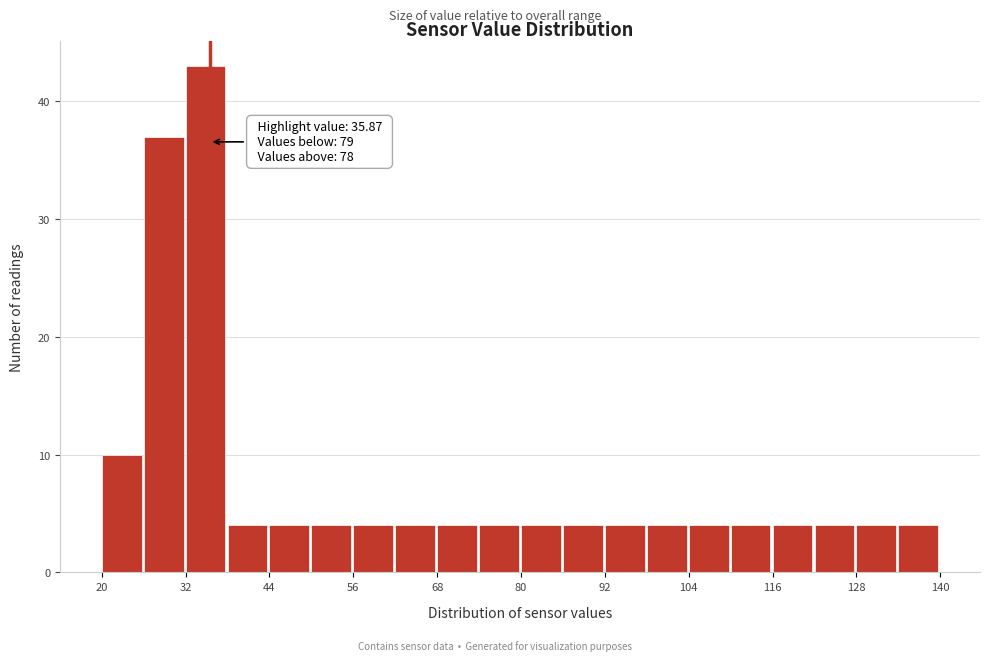

Around what value on the x-axis is the tallest bar? Give the approximate position of its centre, as read against the axis.

36